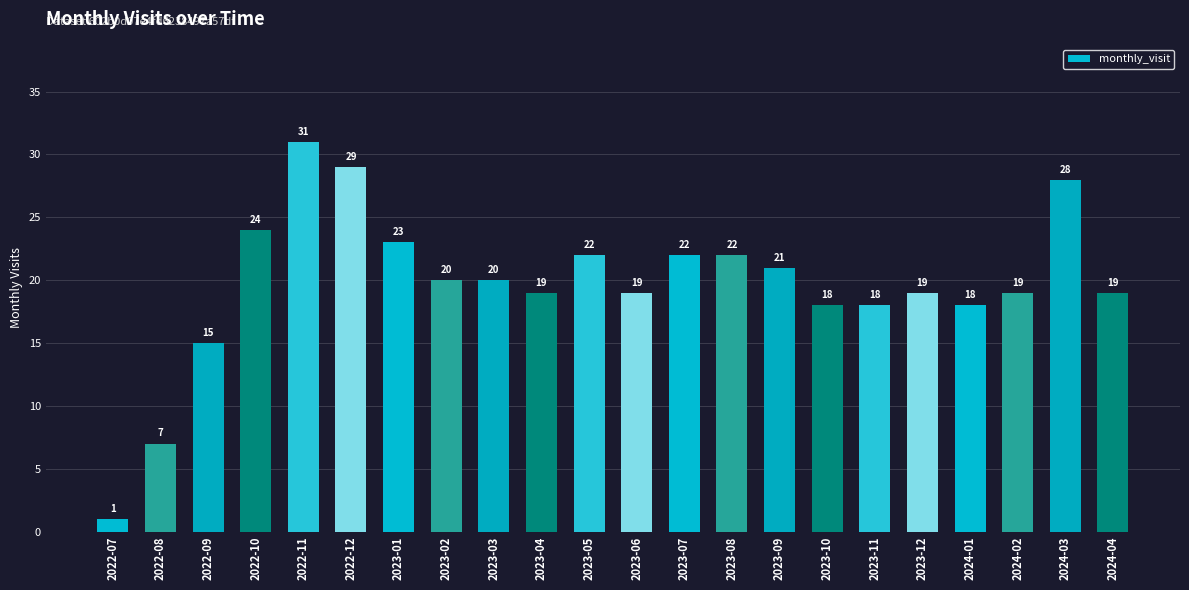

Count the number of data series in this chart.

1